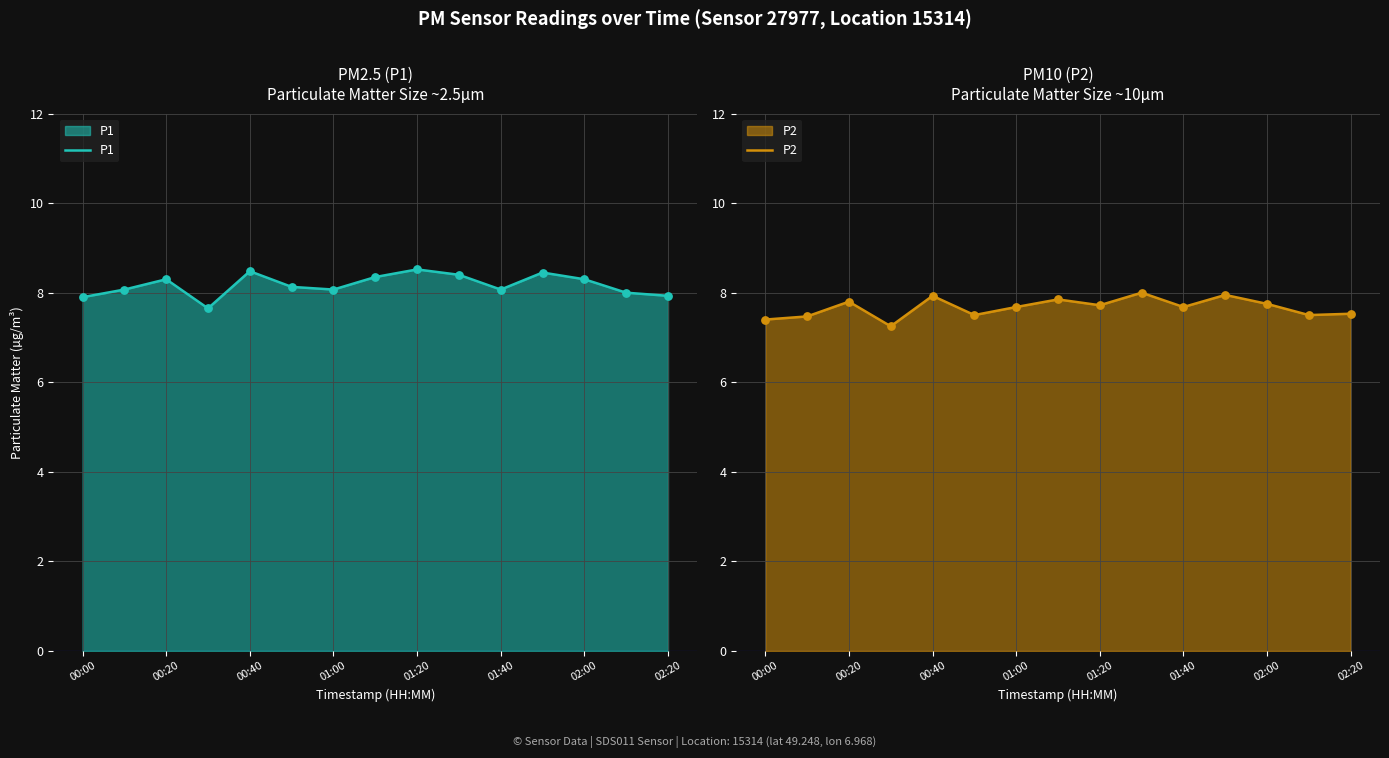

Which series has the largest total across all categories?

P1